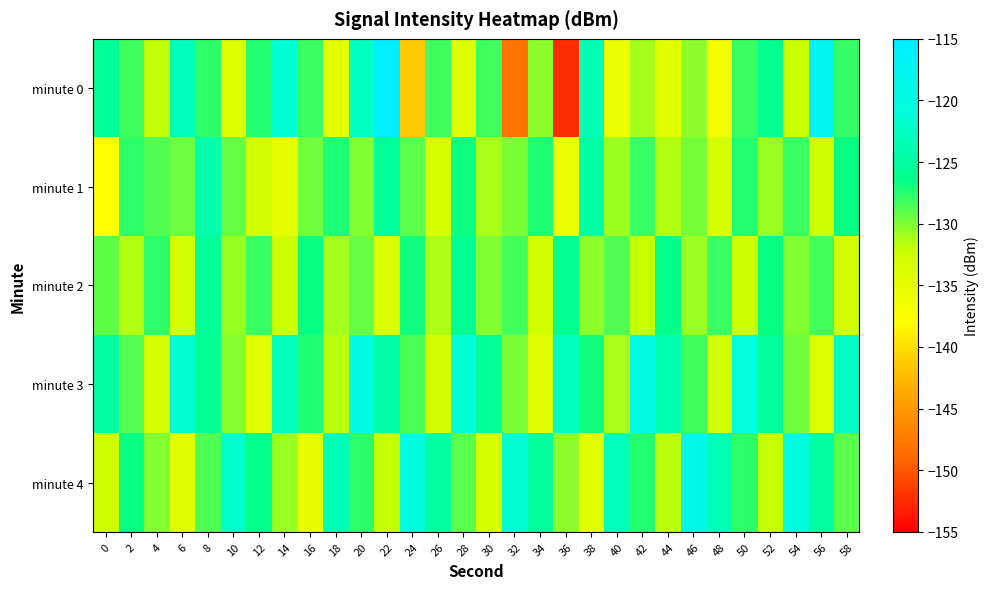

At 52, list the series in order from largest to smallest.

minute 3, minute 0, minute 2, minute 1, minute 4